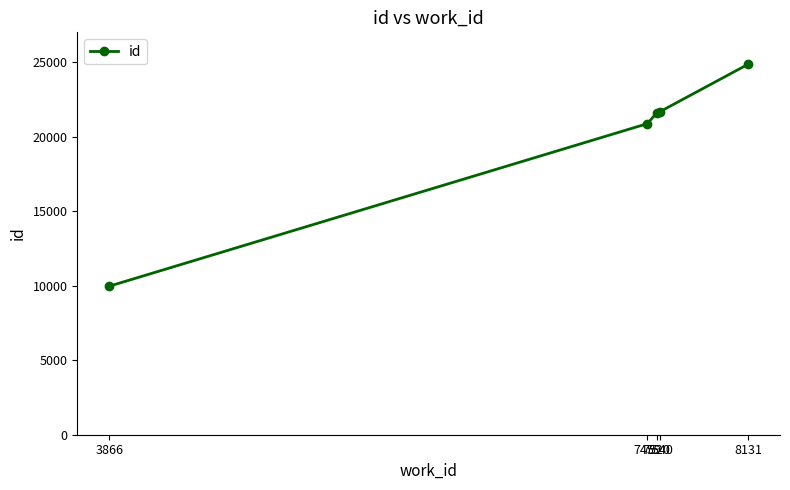

Approximately how many times larger is the value at 7520 compared to 7459?

1.0